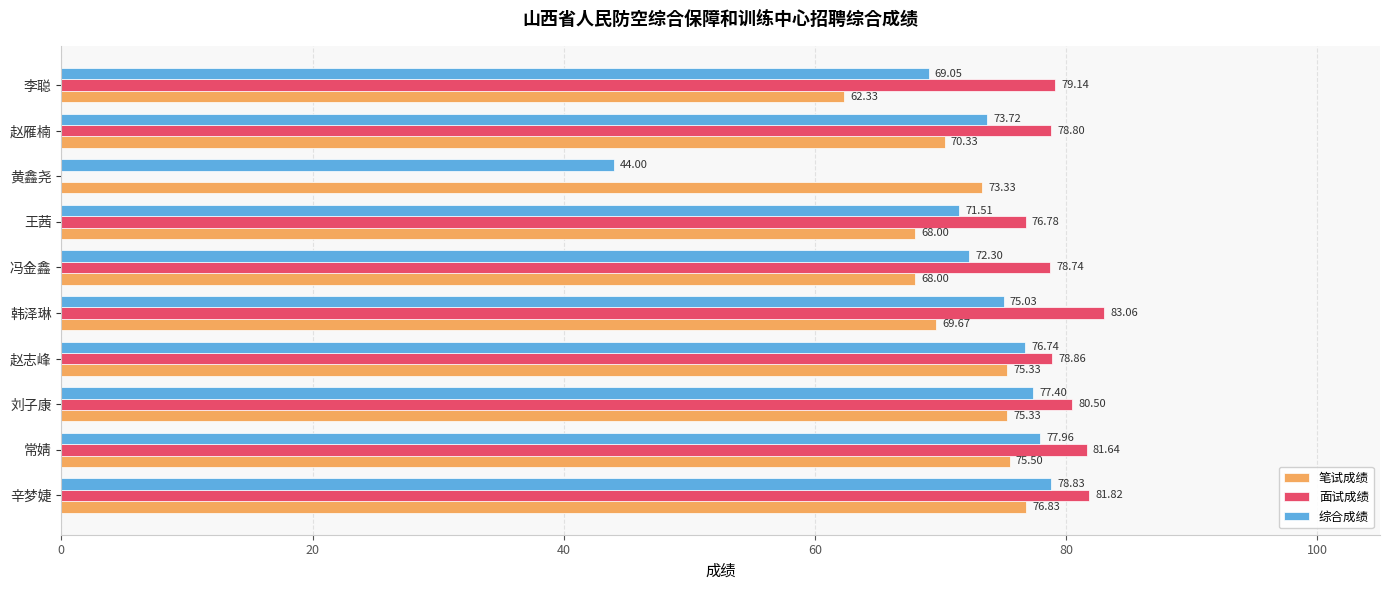

At which category is the sum across all series the highest?

辛梦婕